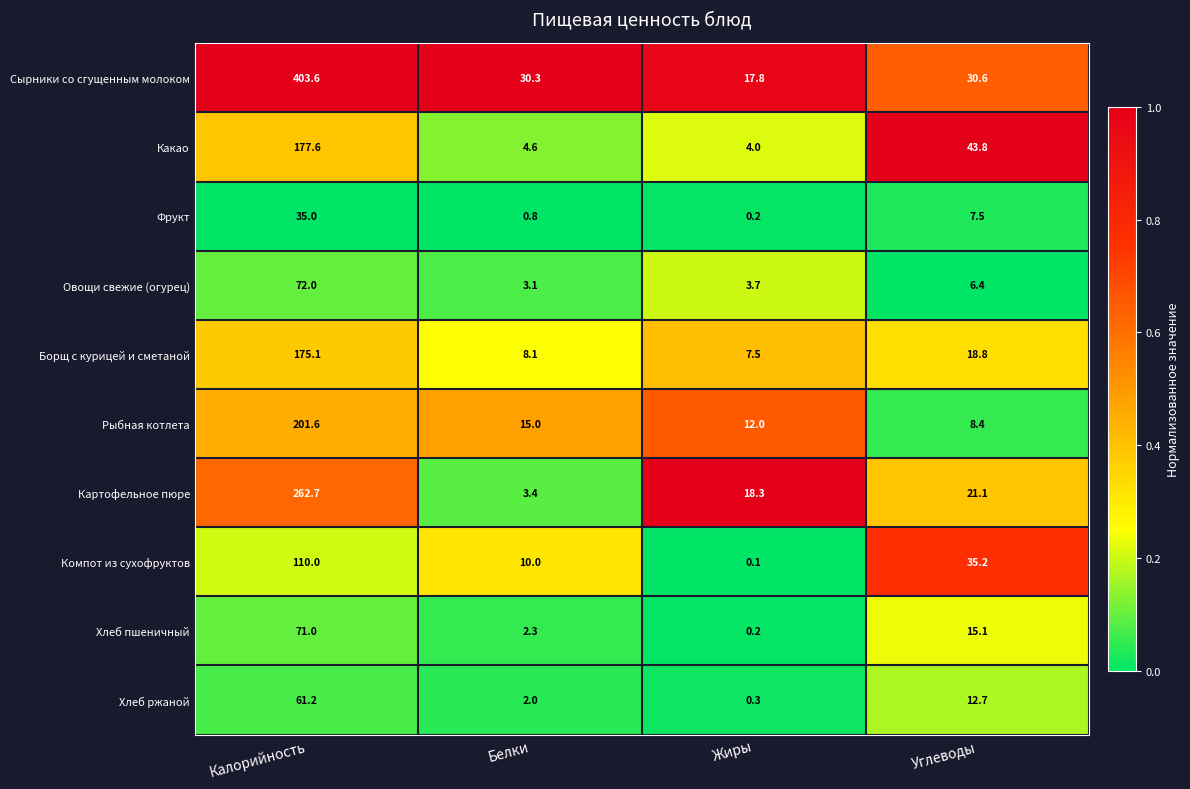

True or false: Овощи свежие (огурец) has a value of 1.3 at Жиры.

False